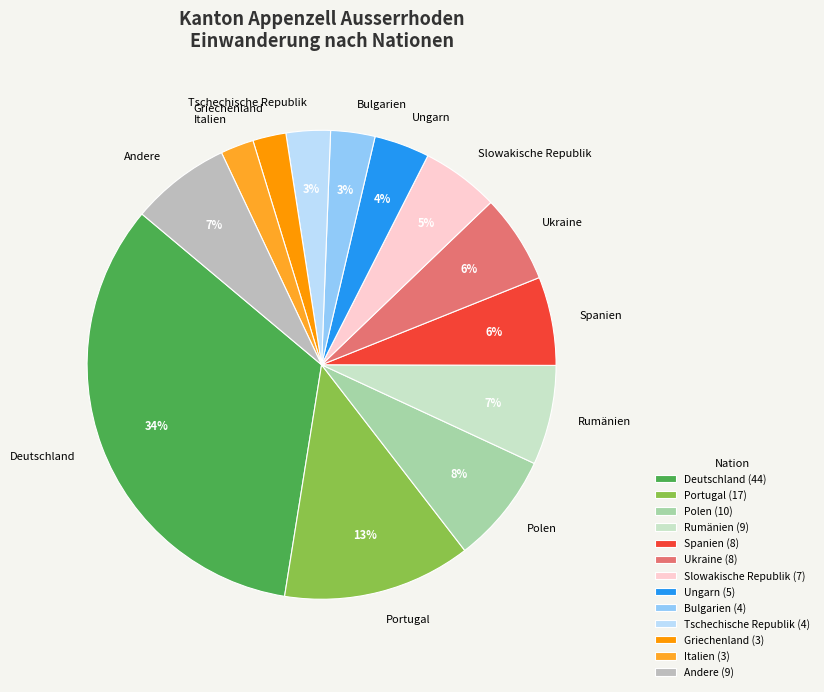

How many segments does this pie chart have?

13